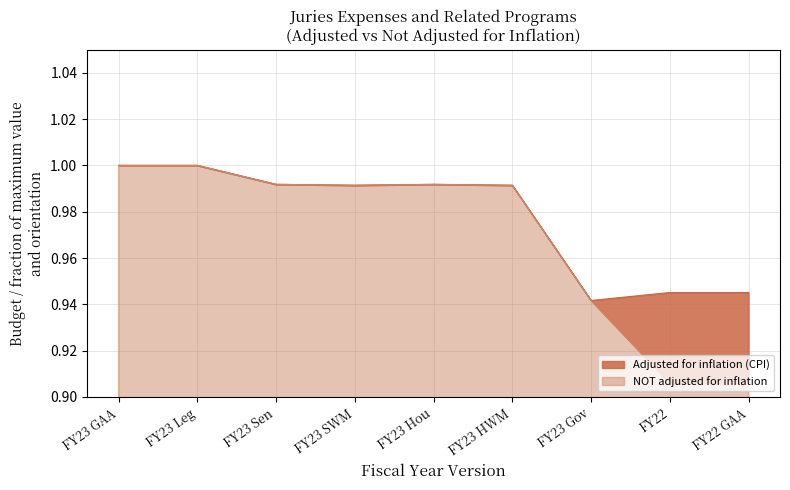

At which category does NOT adjusted for inflation line reach its first local peak?

FY23 Hou